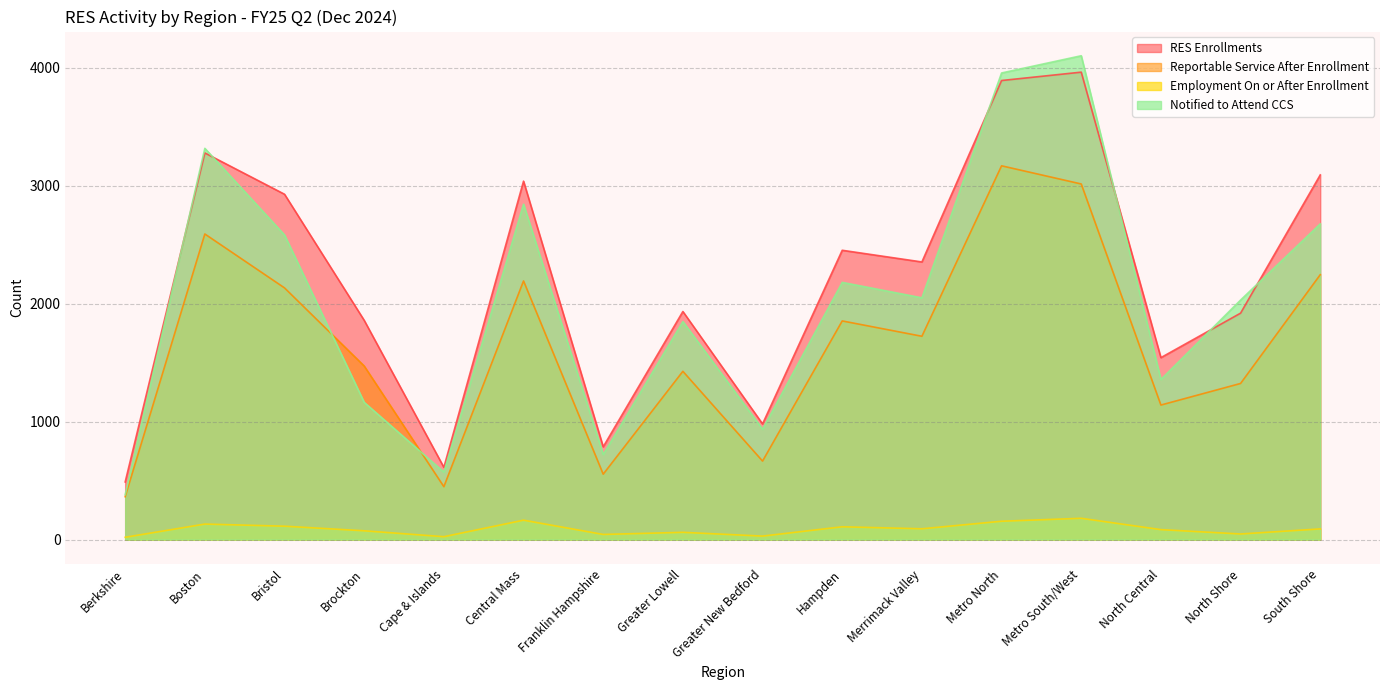

Read the Reportable Service After Enrollment value at Merrimack Valley, to the nearest 100.

1700